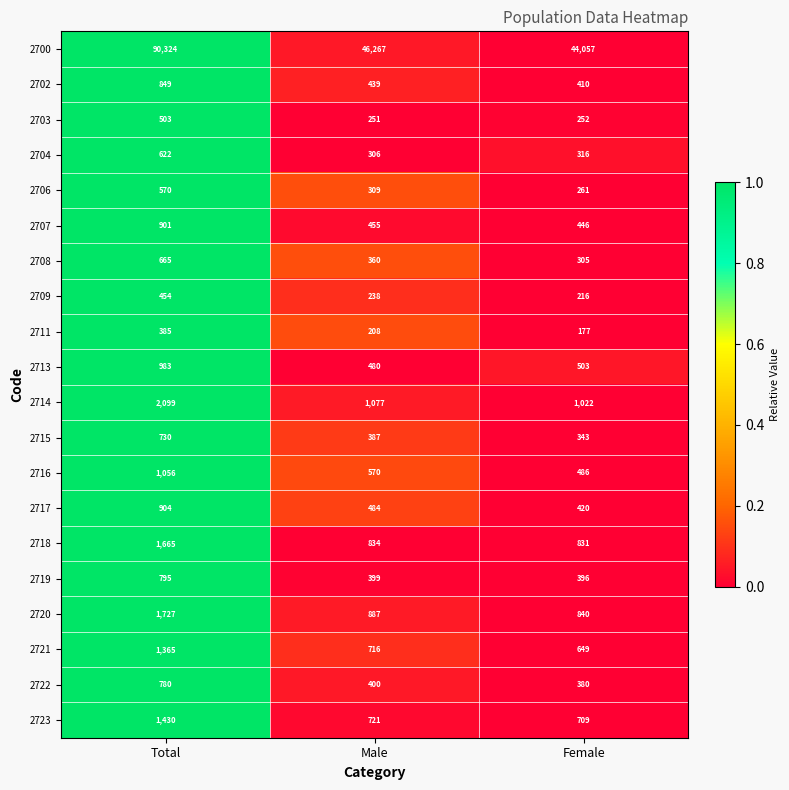

What is the sum of all 2714 values?

4198